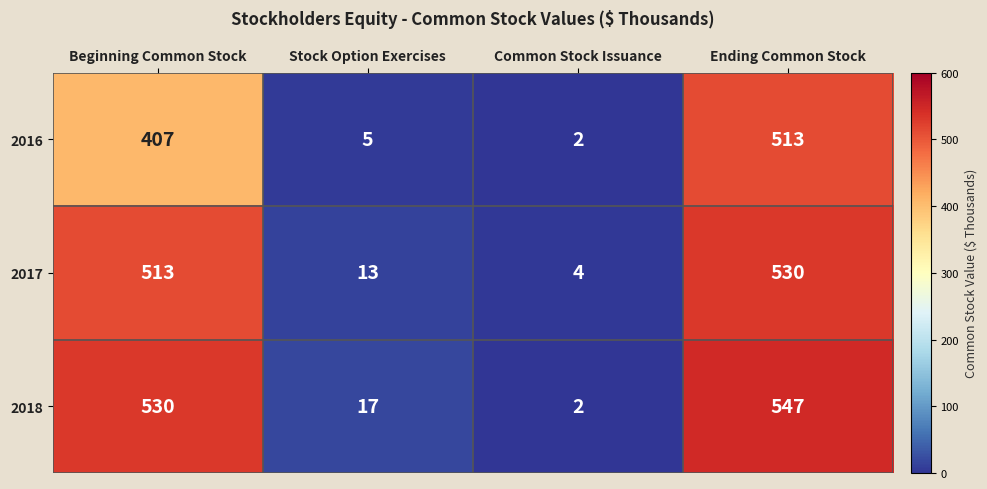

What is the spread (max minus min) of values at Beginning Common Stock?

123